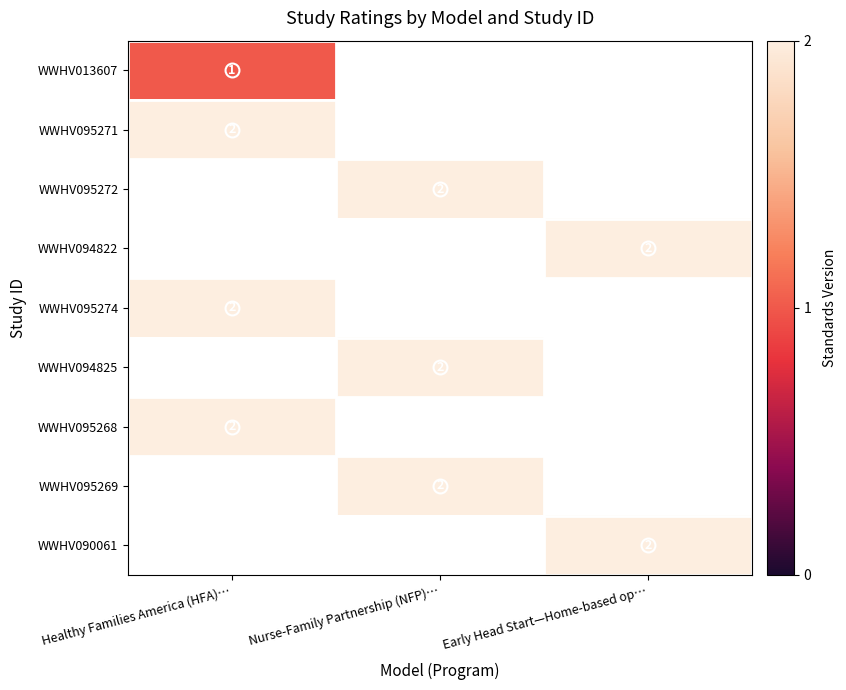

The WWHV094822 series shows 3.4 at Early Head Start—Home-based op…. True or false?

False